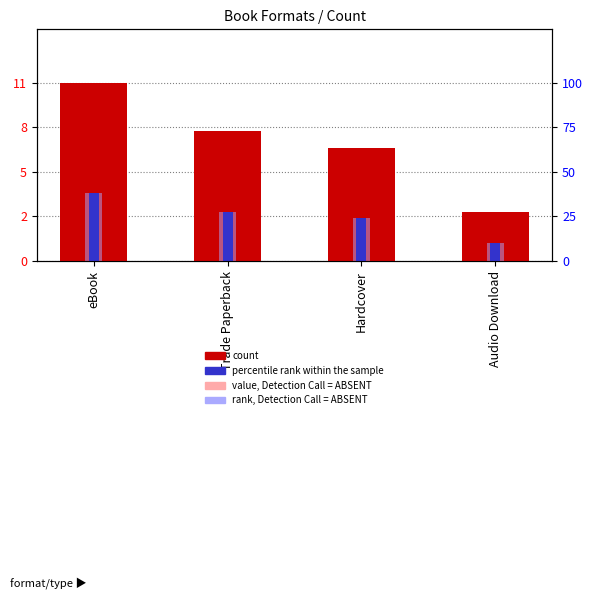

Reading left to right, transcribe all the data shown in this chart.

count: eBook=11.0	Trade Paperback=8.0	Hardcover=7.0	Audio Download=3.0
percentile rank within the sample: eBook=4.2	Trade Paperback=3.0	Hardcover=2.7	Audio Download=1.1
value, Detection Call = ABSENT: eBook=6.6	Trade Paperback=4.8	Hardcover=4.2	Audio Download=1.8
rank, Detection Call = ABSENT: eBook=4.2	Trade Paperback=3.0	Hardcover=2.7	Audio Download=1.1